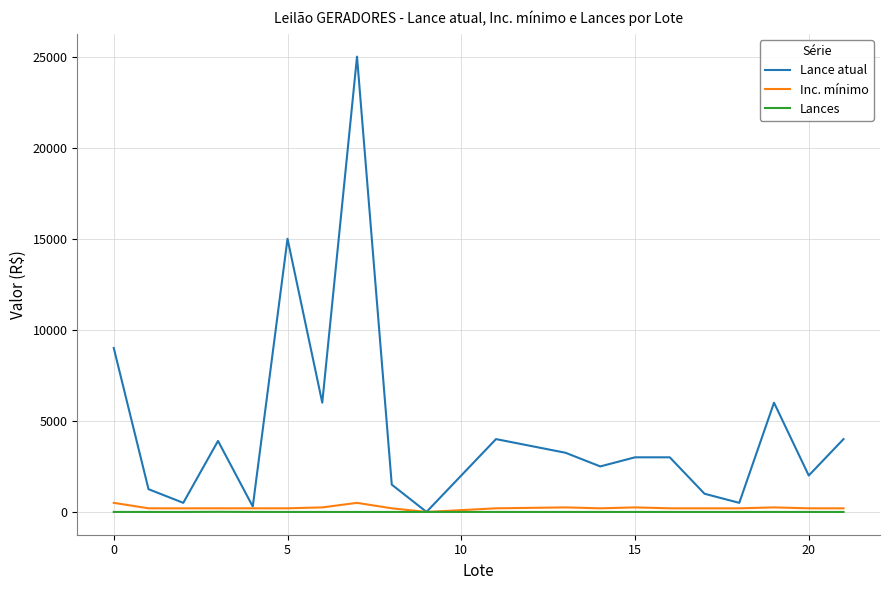

Which series has the widest spread of values?

Lance atual